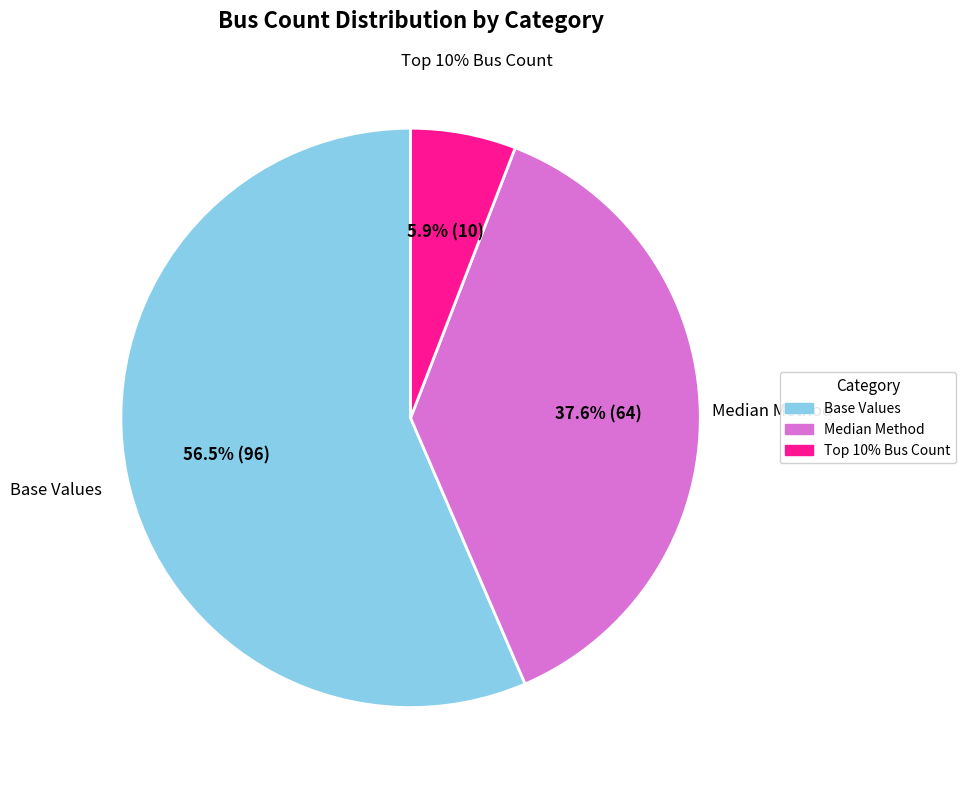

Count the number of slices in the pie.

4